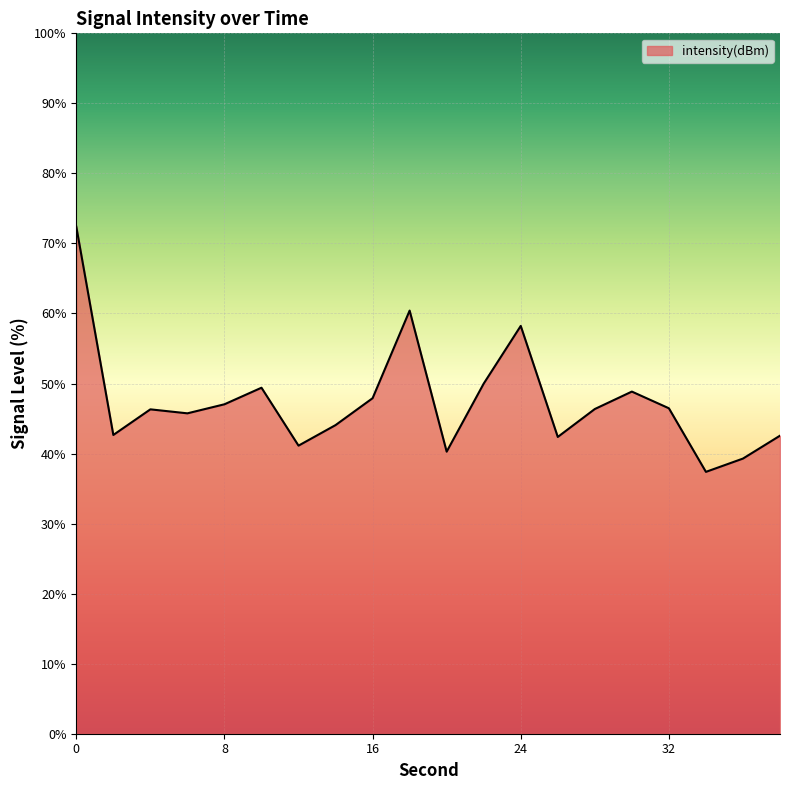

What is the greatest value displayed?

72.4